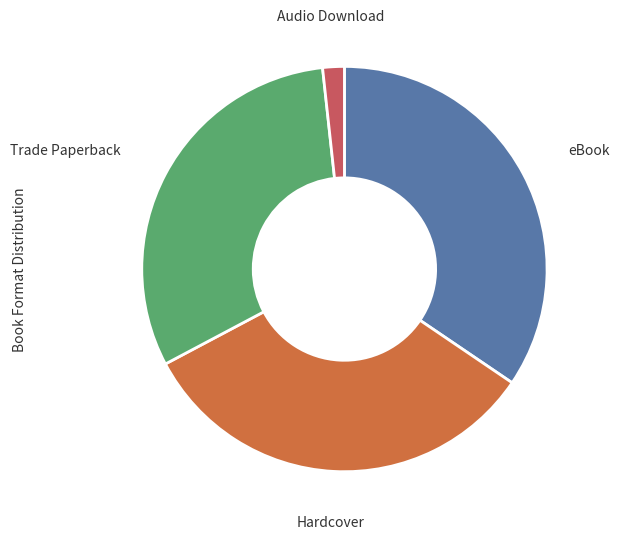

Is there a majority slice in this chart?

No